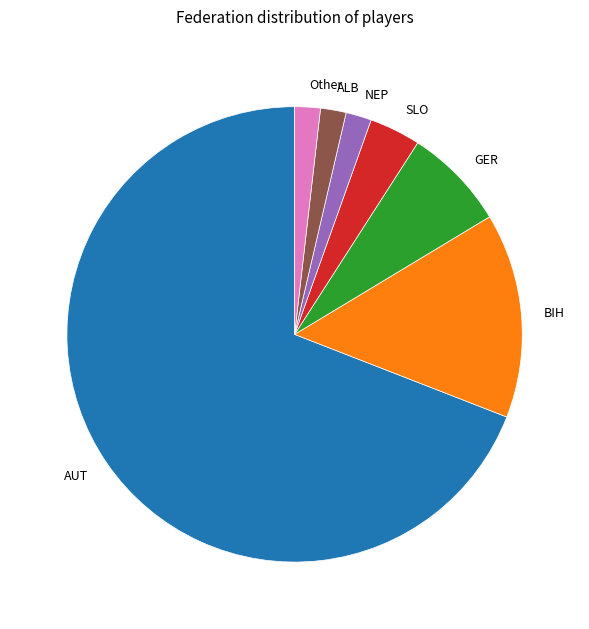

Which slice is the largest?

AUT